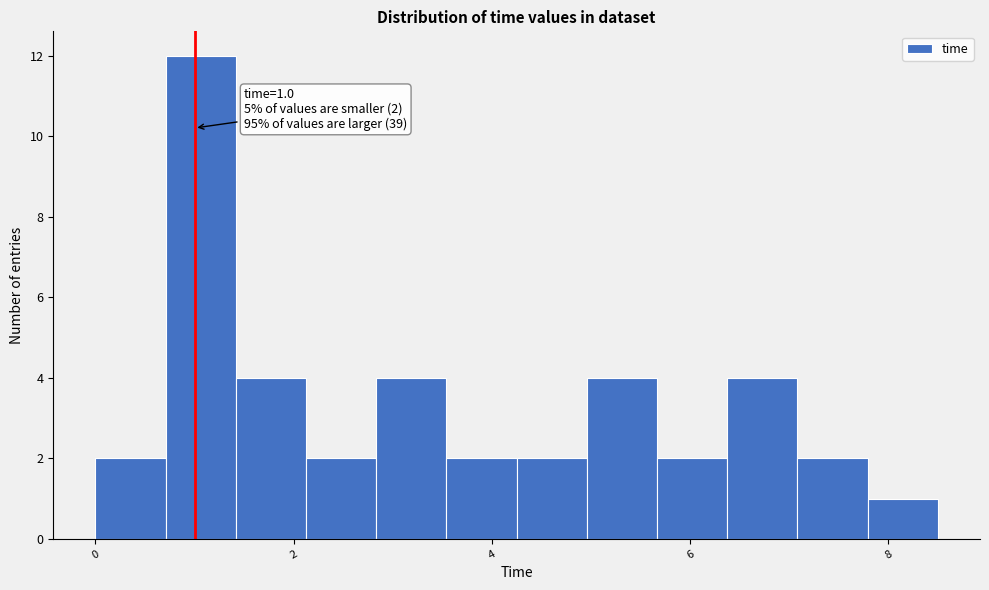

Around what value on the x-axis is the tallest bar? Give the approximate position of its centre, as read against the axis.

1.0